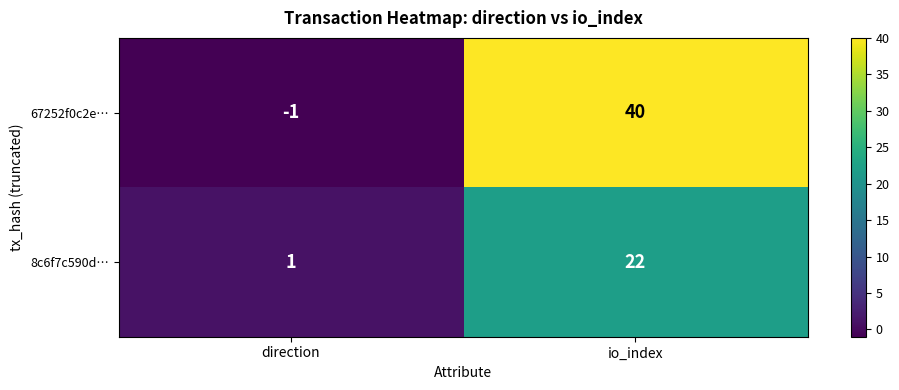

Read the 67252f0c2e… value at io_index.

40